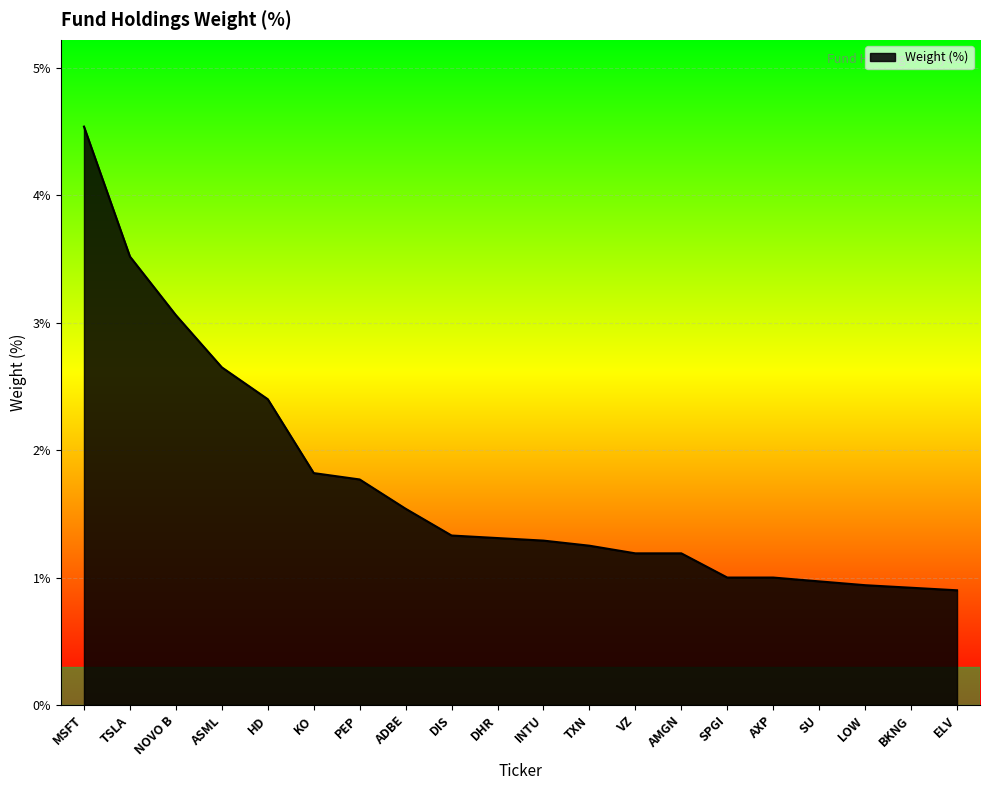

Does the chart have visible grid lines?

Yes